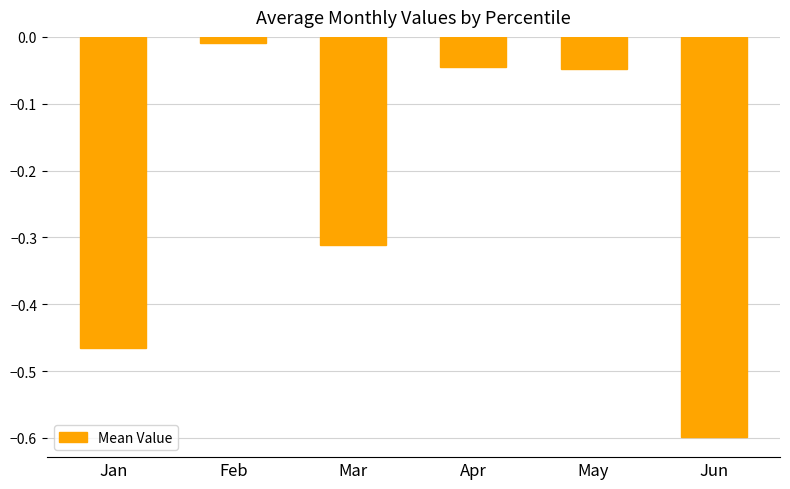

Are the bars grouped side by side (vs. stacked)?

No